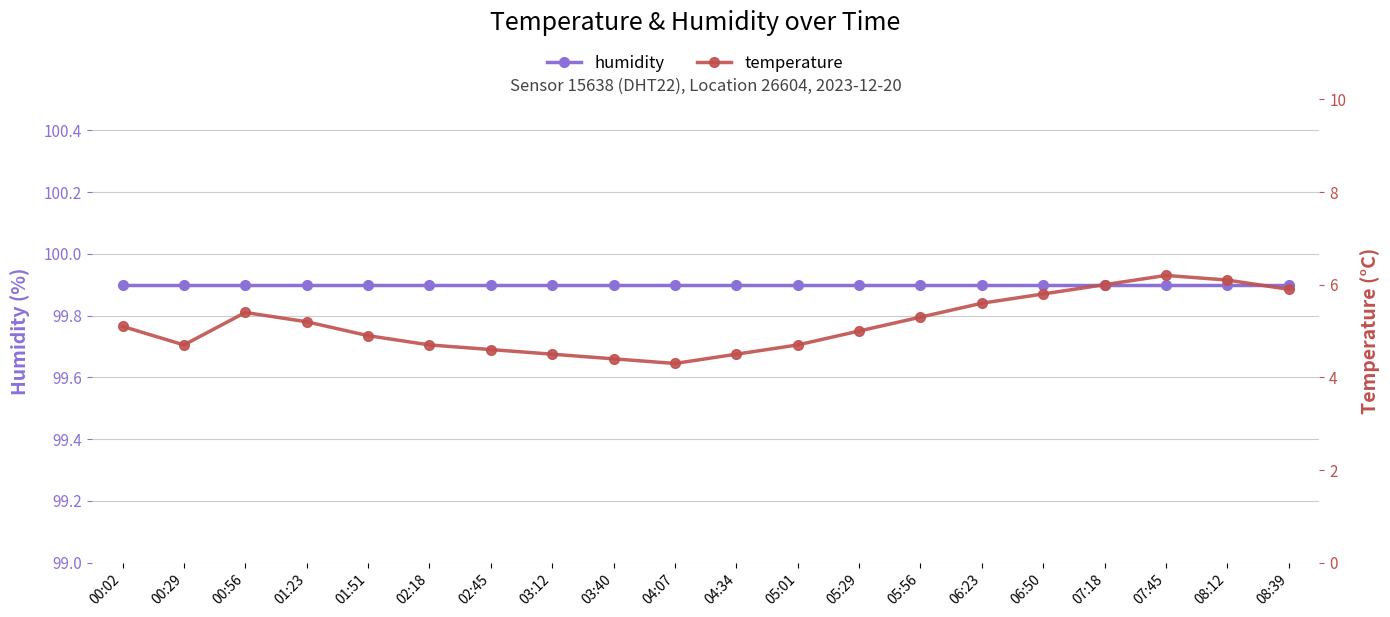

Where is the first local minimum for temperature?

00:29